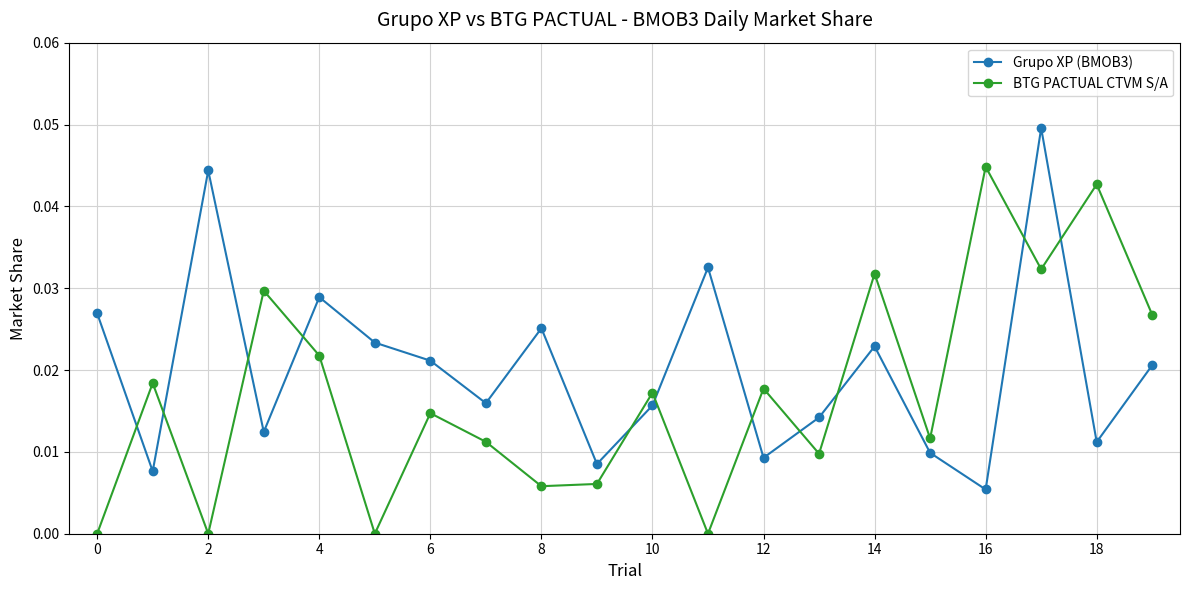

What is the sum of all Grupo XP (BMOB3) values?

0.4